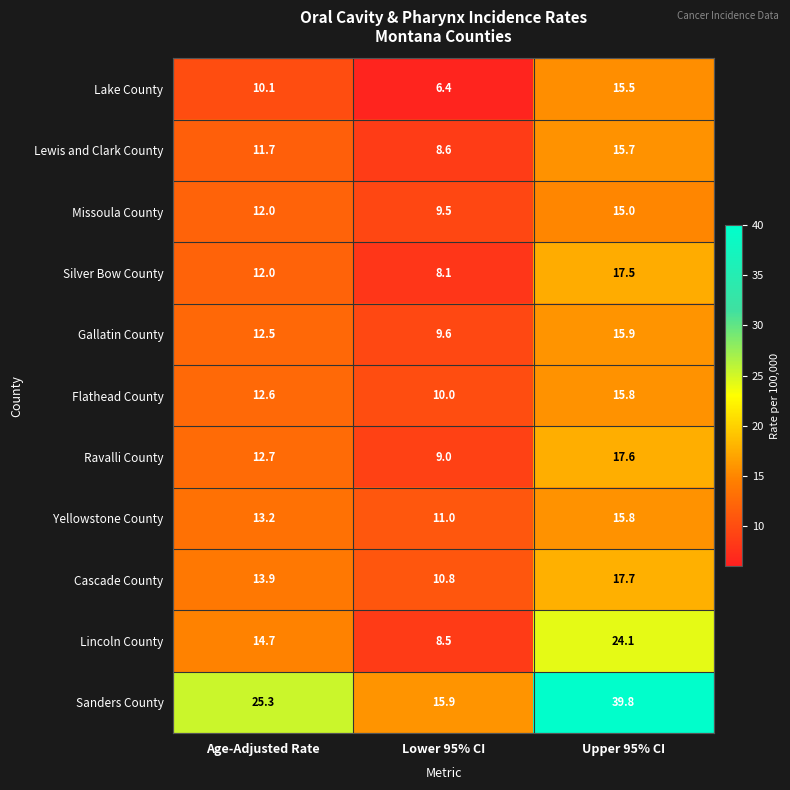

What is the spread (max minus min) of values at Age-Adjusted Rate?

15.2